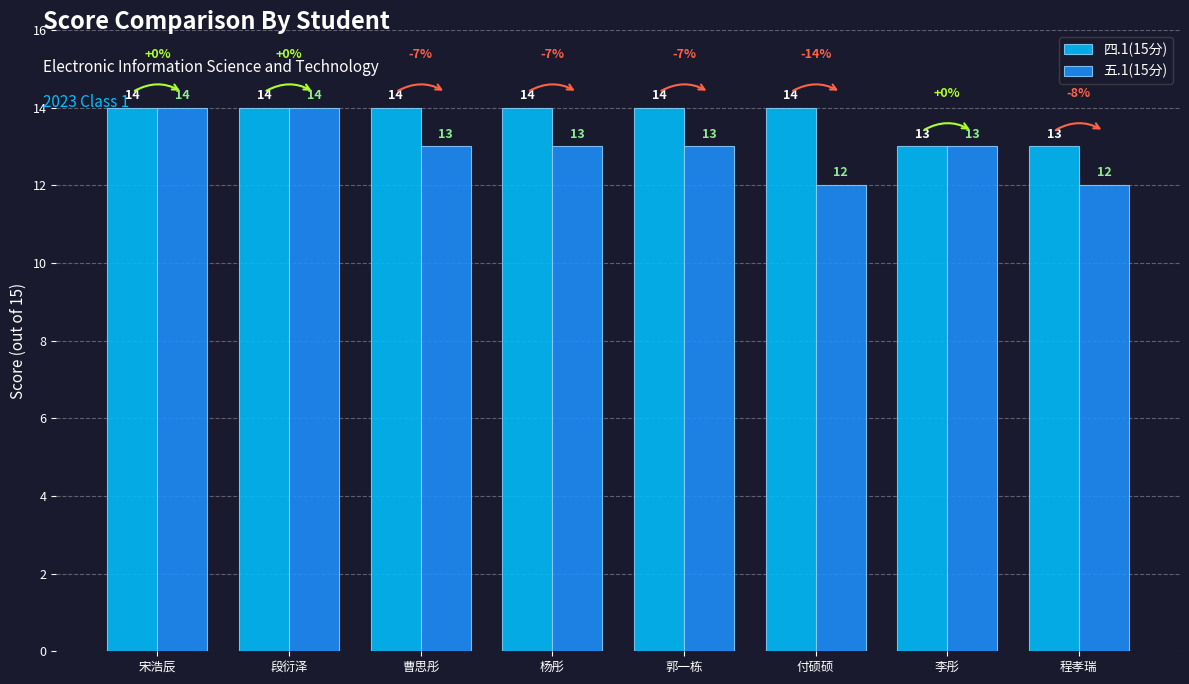

Reading left to right, extract all data points from this chart.

四.1(15分): 宋浩辰=14	段衍泽=14	曹思彤=14	杨彤=14	郭一栋=14	付硕硕=14	李彤=13	程孝瑞=13
五.1(15分): 宋浩辰=14	段衍泽=14	曹思彤=13	杨彤=13	郭一栋=13	付硕硕=12	李彤=13	程孝瑞=12